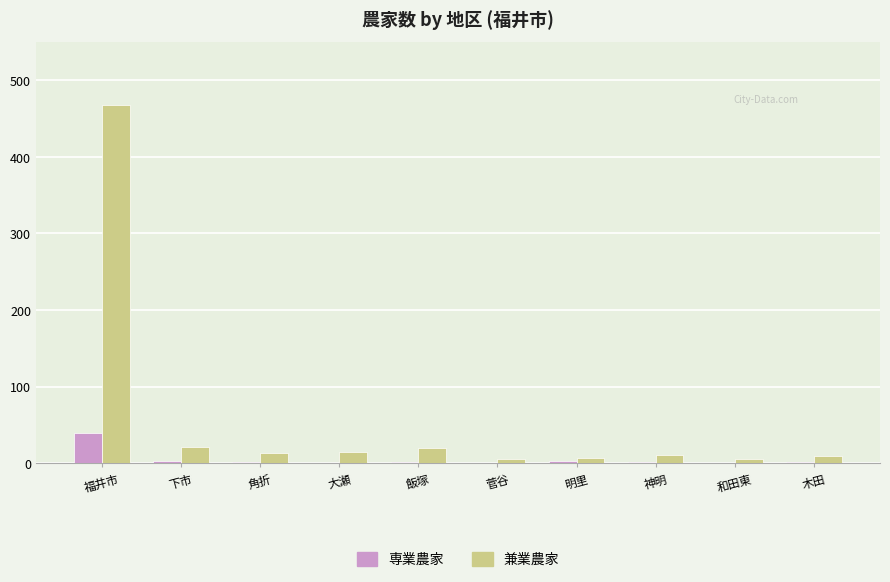

What is the sum of the 兼業農家 values at 木田 and 角折?

24